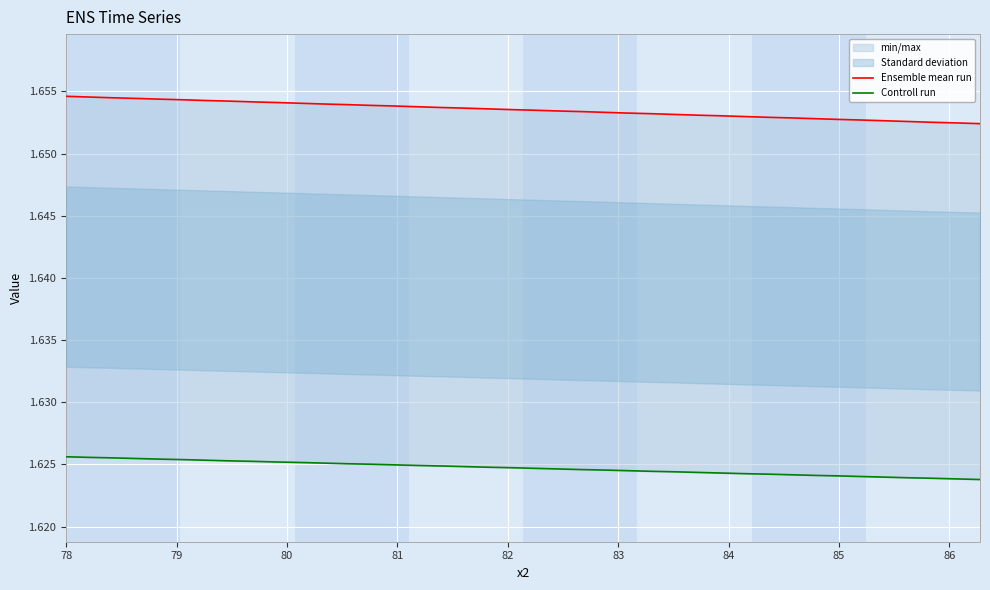

What is the greatest value displayed?

1.7